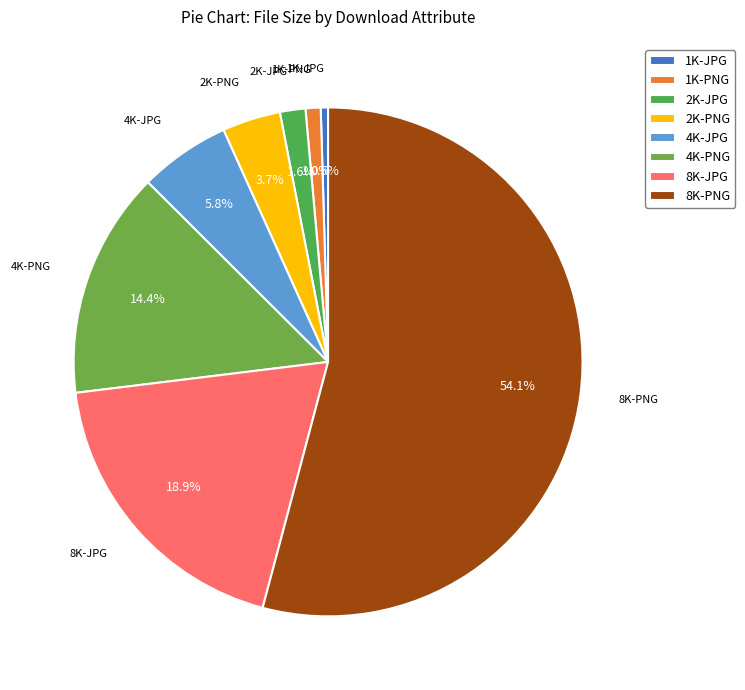

To the nearest percent, what is the combined percentage of 2K-PNG and 1K-PNG?

5%